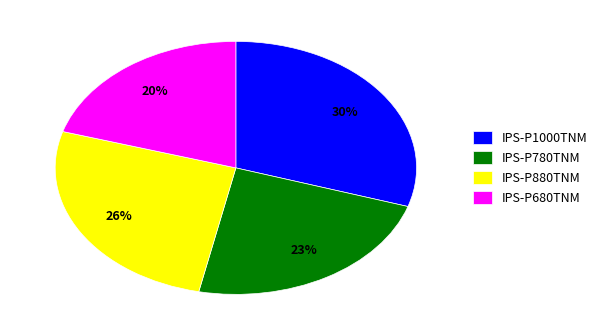

Which has a higher value, IPS-P1000TNM or IPS-P880TNM?

IPS-P1000TNM